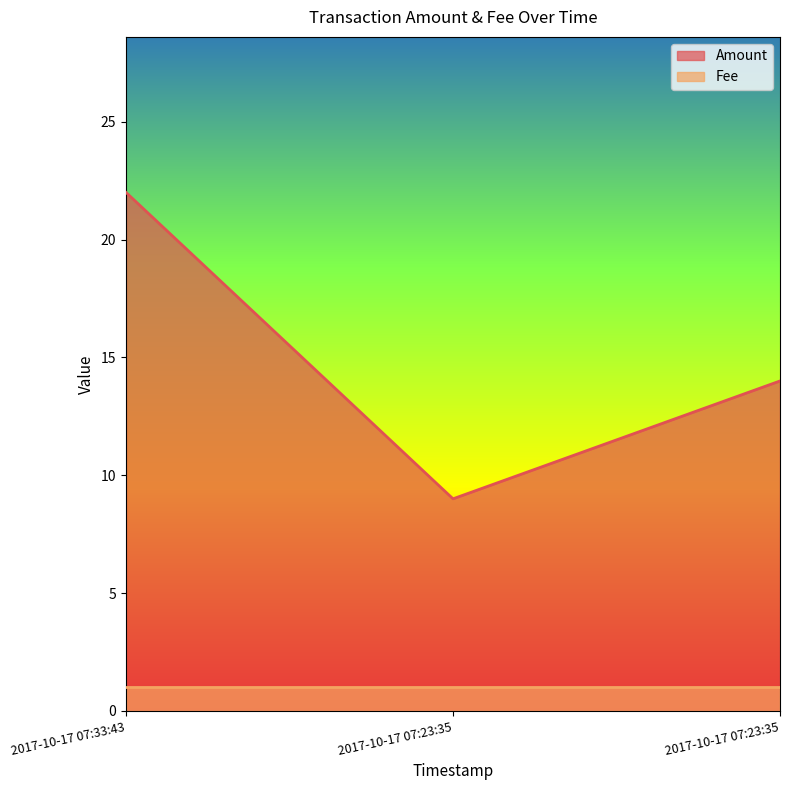

What is the sum of the values at 2017-10-17 07:23:35 and 2017-10-17 07:33:43?

31